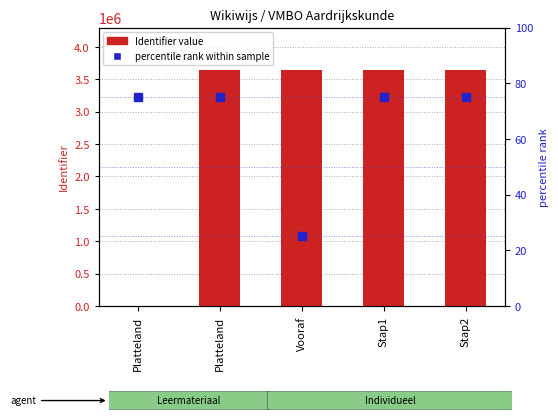

Which series has the largest total across all categories?

Identifier value